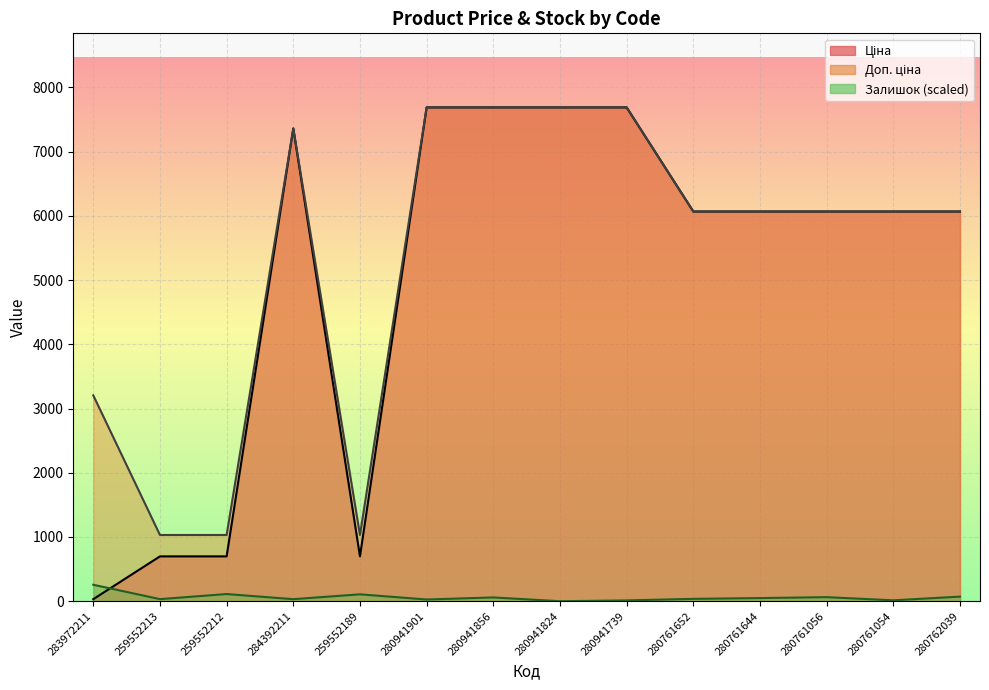

How many series are shown in this chart?

3